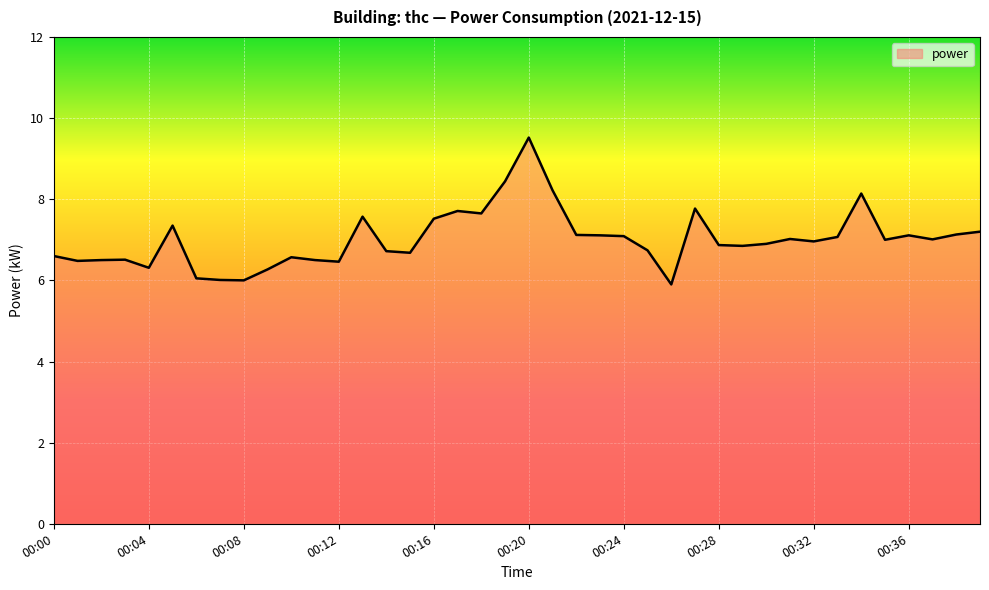

What is the greatest value displayed?

9.5